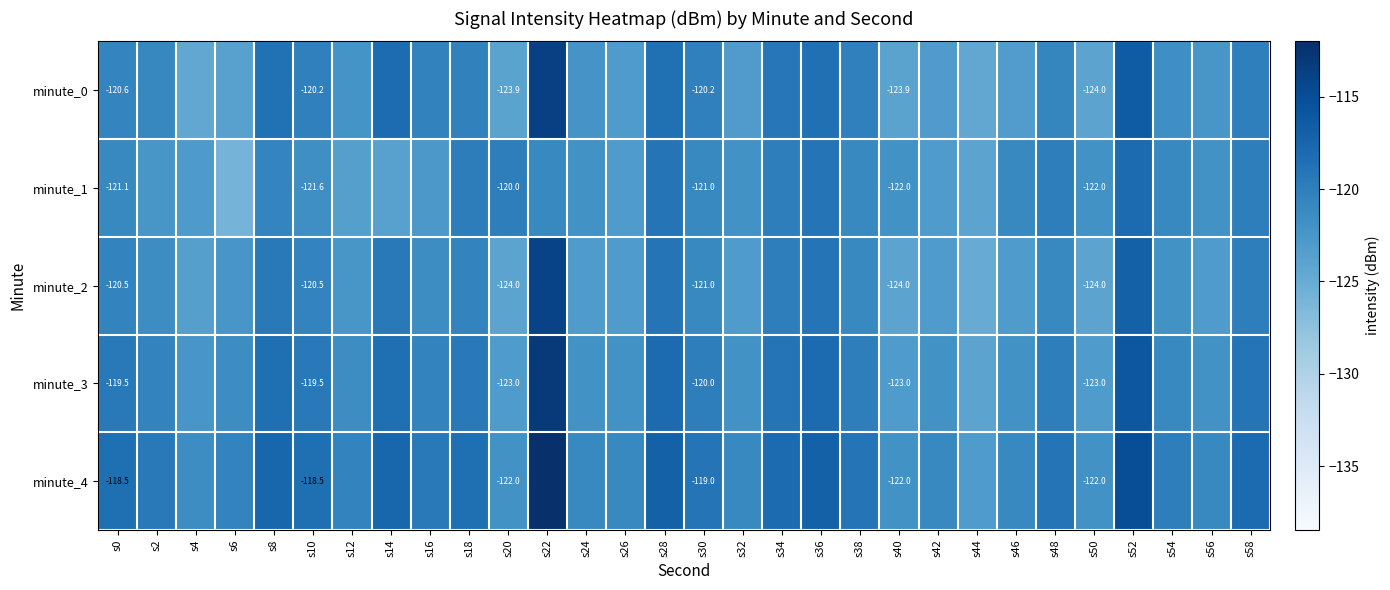

Where is minute_4 nearest to the value -117?

s28